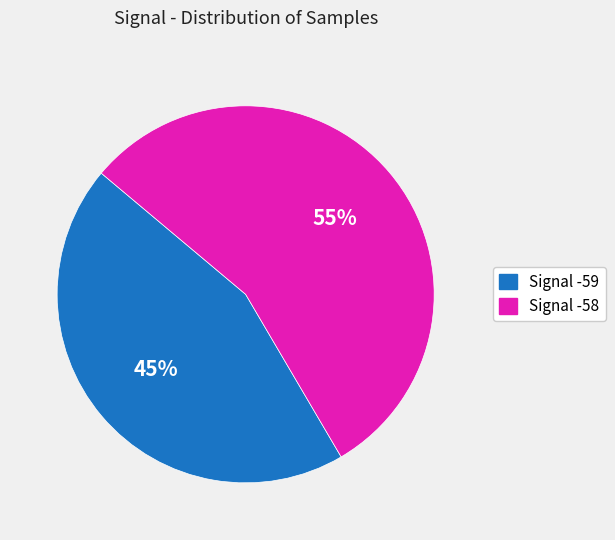

Is there any slice that represents more than half of the pie?

Yes